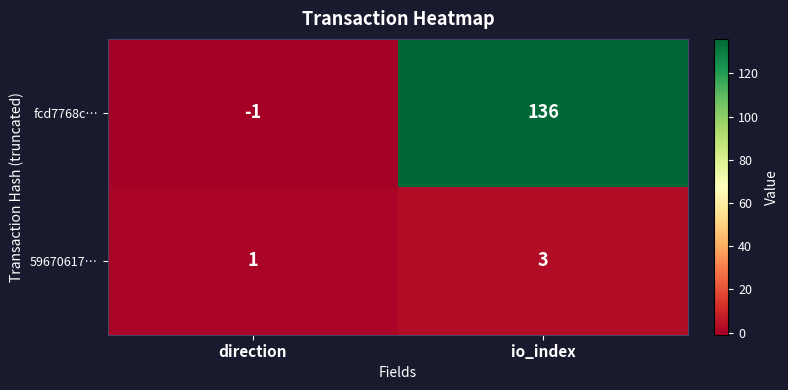

Which series has the largest range (max minus min)?

fcd7768c…